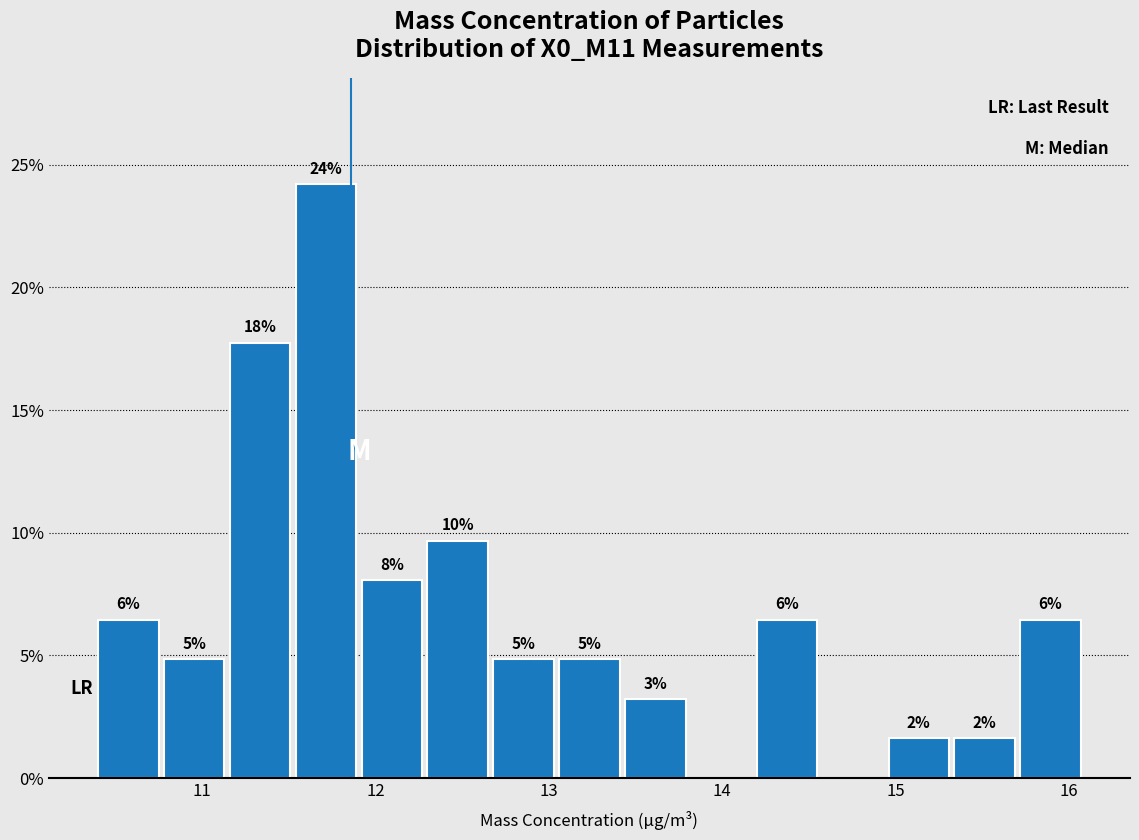

Read against the x-axis, roughly where is the centre of the tallest bar?

11.7